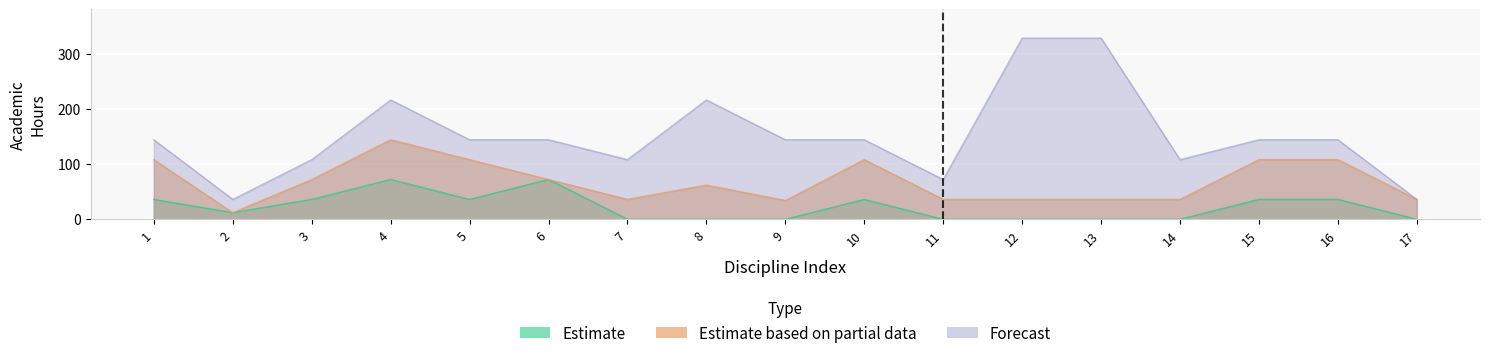

How many lines are shown in the chart?

3